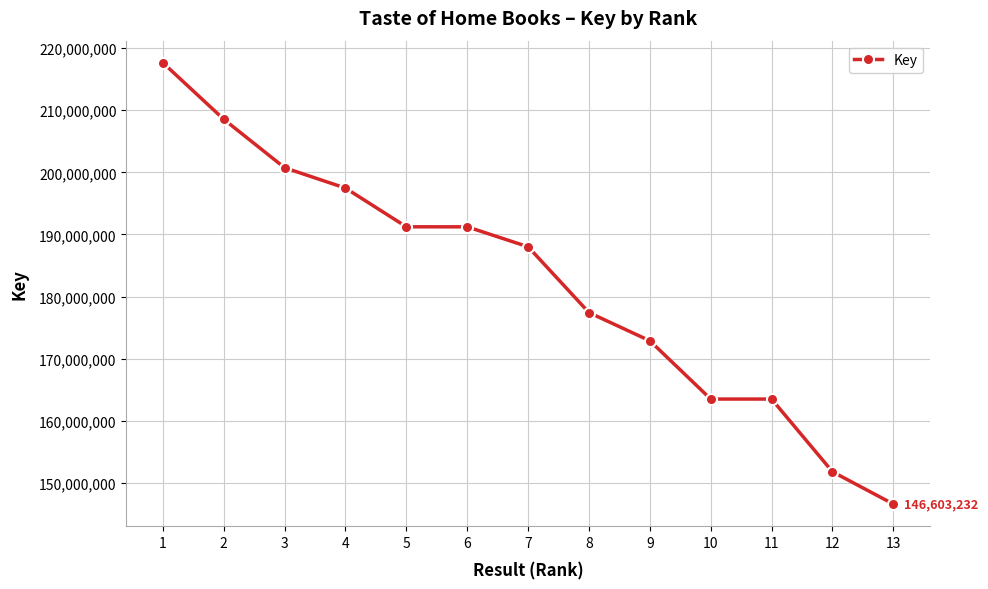

What is the smallest value displayed?

146603232